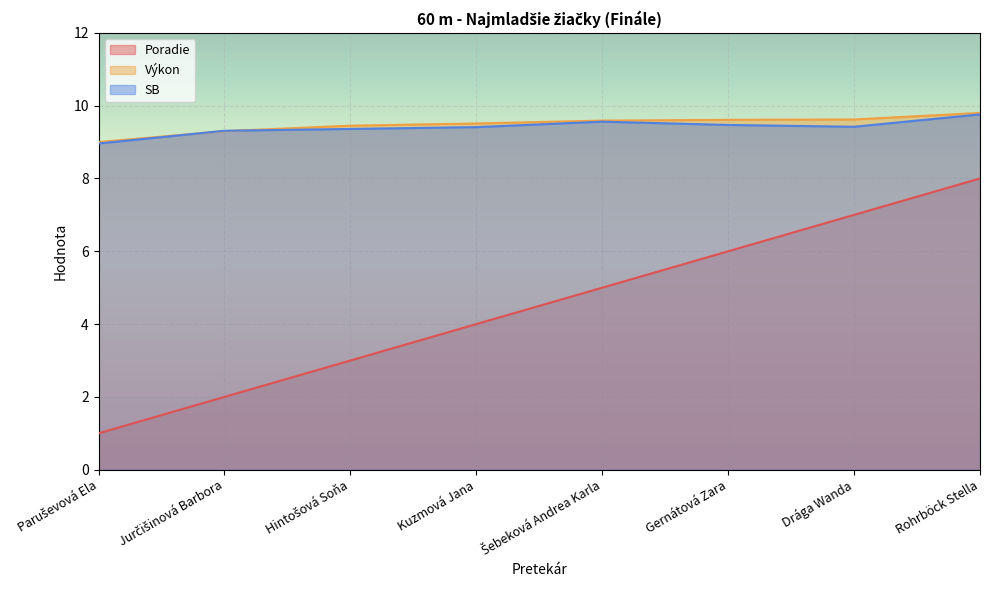

How many distinct data groups are displayed?

3